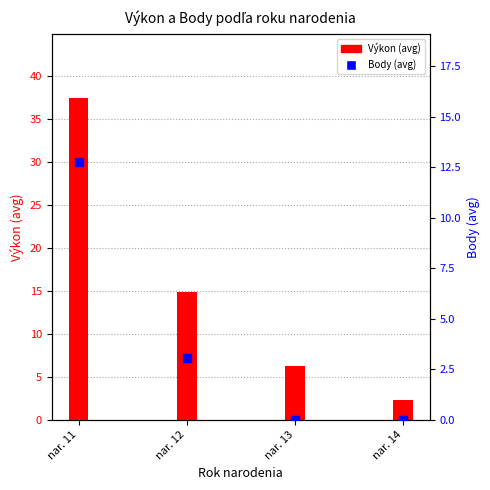

What are all the series names shown in the legend?

Výkon (avg), Body (avg)